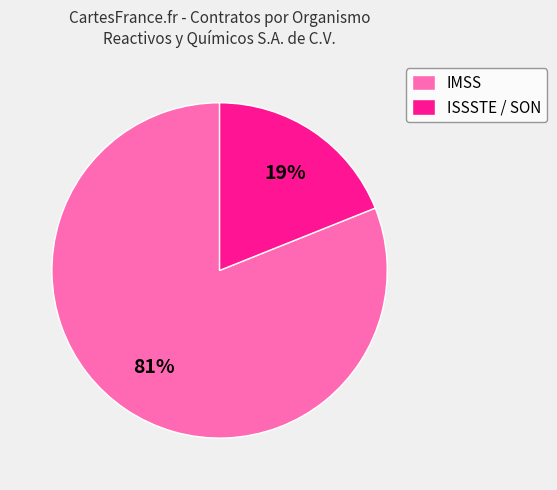

To the nearest percent, what is the difference between the IMSS and ISSSTE / SON slice percentages?

62%